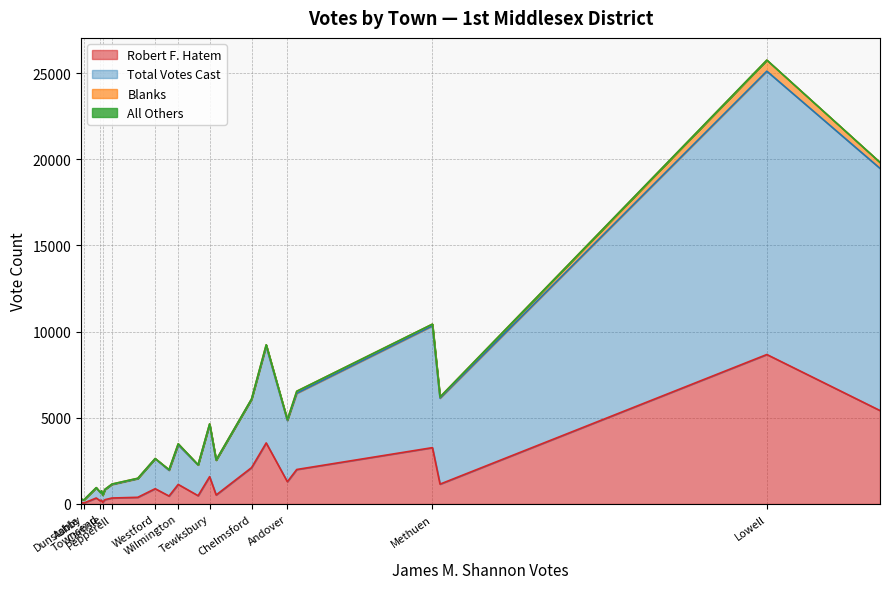

Does the chart have visible grid lines?

Yes